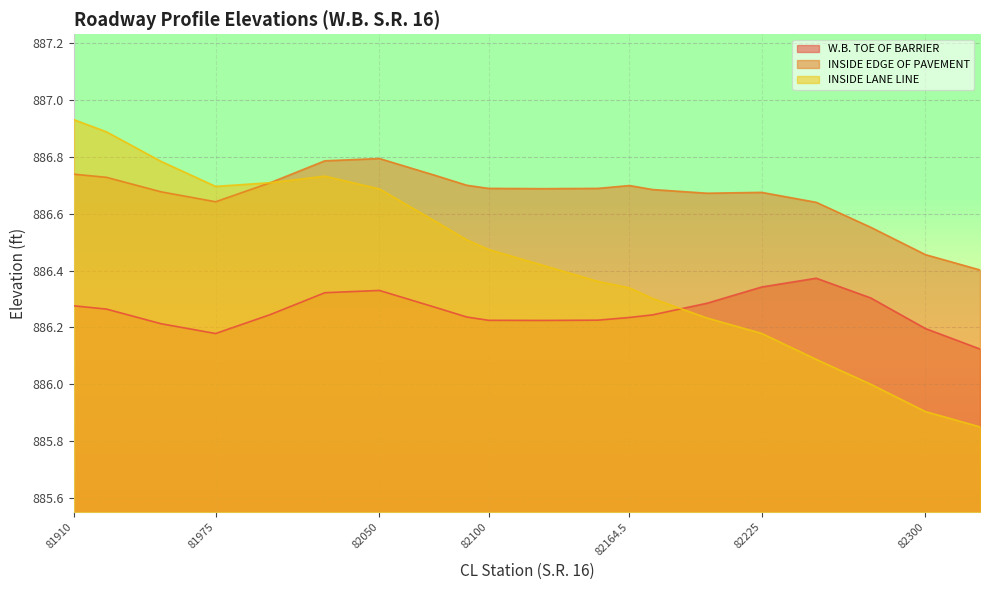

Is it true that INSIDE LANE LINE equals 885.9 at 82325?

True